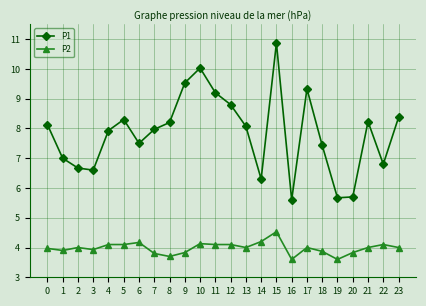

List the series in order of their overall mean, lowest first.

P2, P1